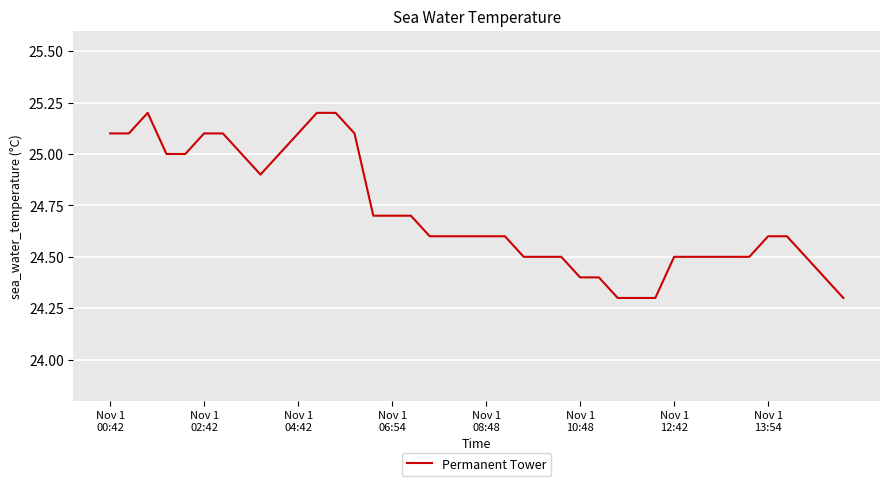

What is the smallest value displayed?

24.3